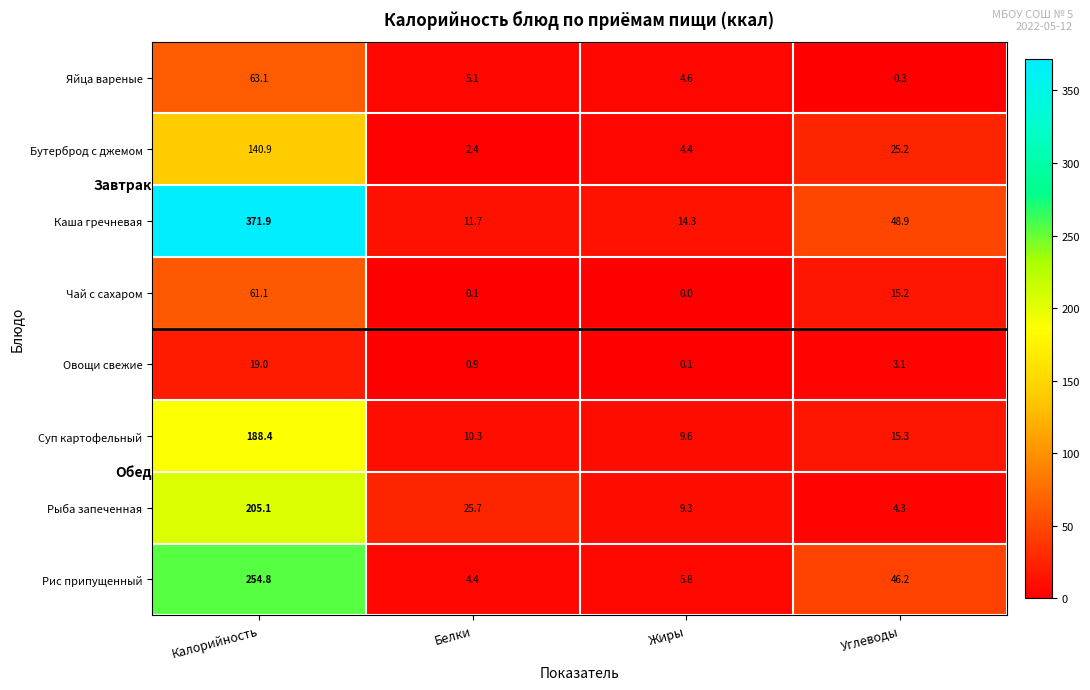

Where does the Рис припущенный series first go above 46?

Калорийность